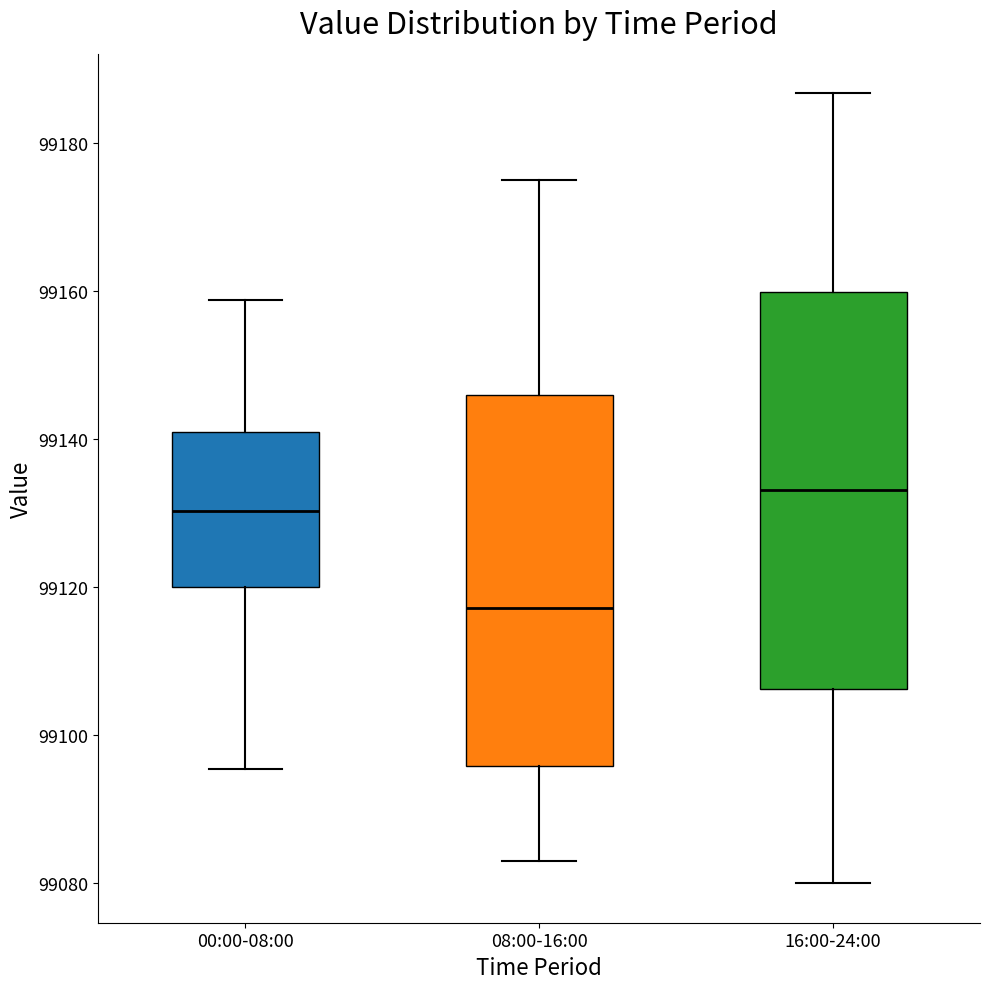

Reading left to right, transcribe this box plot: for each box, give where its median line is, the range the box spans, and where its two whiskers end, as read against the y-axis. The values are not printed on the chart, so give them approximately, as read against the axis.

00:00-08:00: median 99130, box 99120 to 99142, whiskers 99096 to 99158
08:00-16:00: median 99118, box 99096 to 99146, whiskers 99084 to 99176
16:00-24:00: median 99134, box 99106 to 99160, whiskers 99080 to 99186